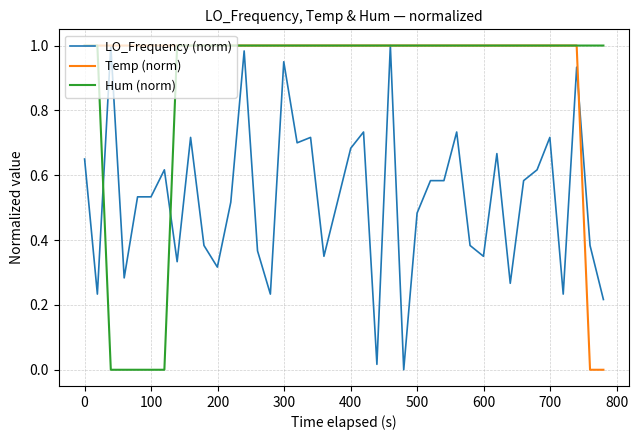

What is the sum of all Temp (norm) values?

38.0